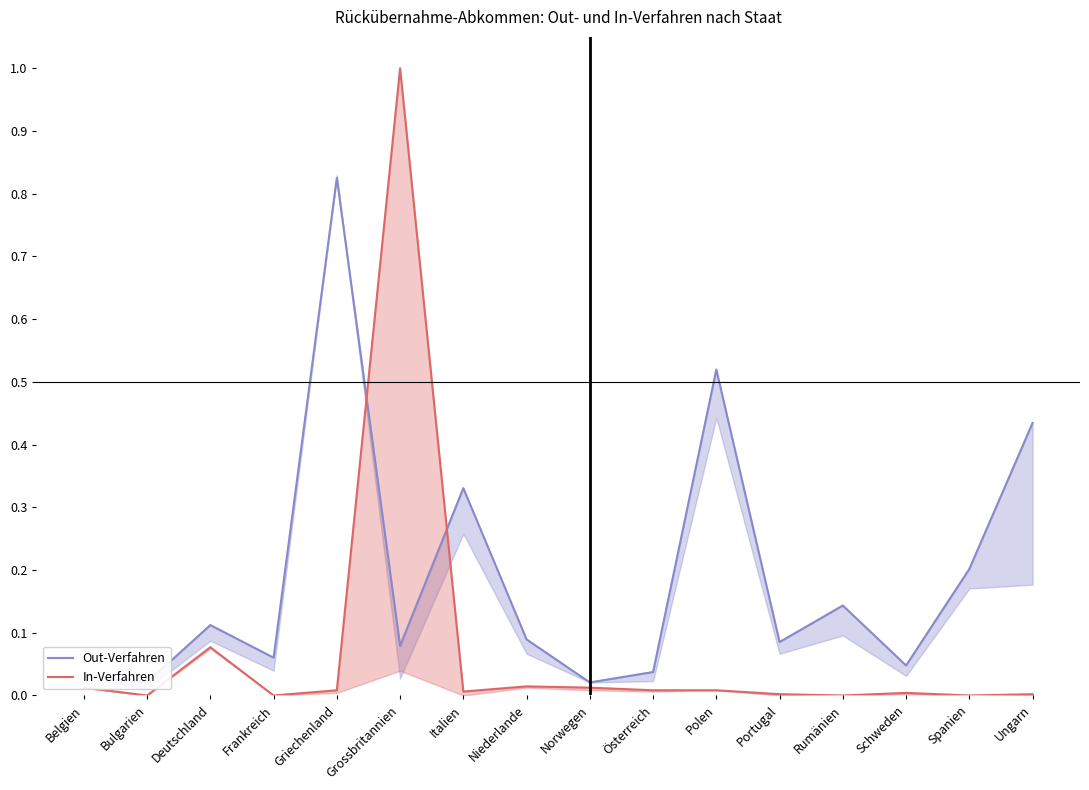

How many interior local valleys does the In-Verfahren series have?

5